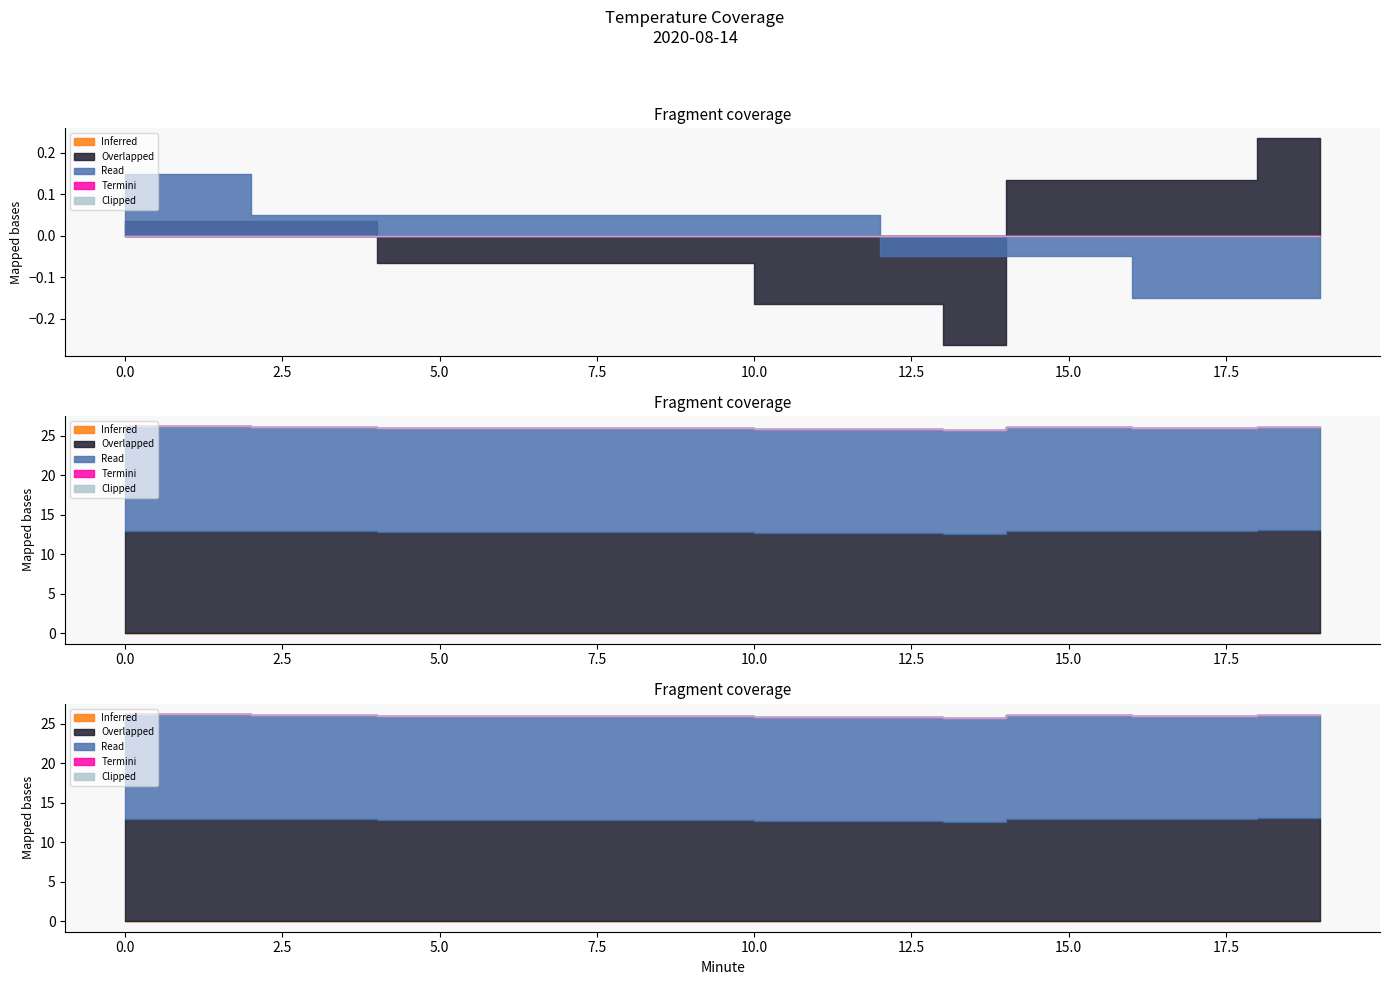

What is the total value across all series at 1?

26.2